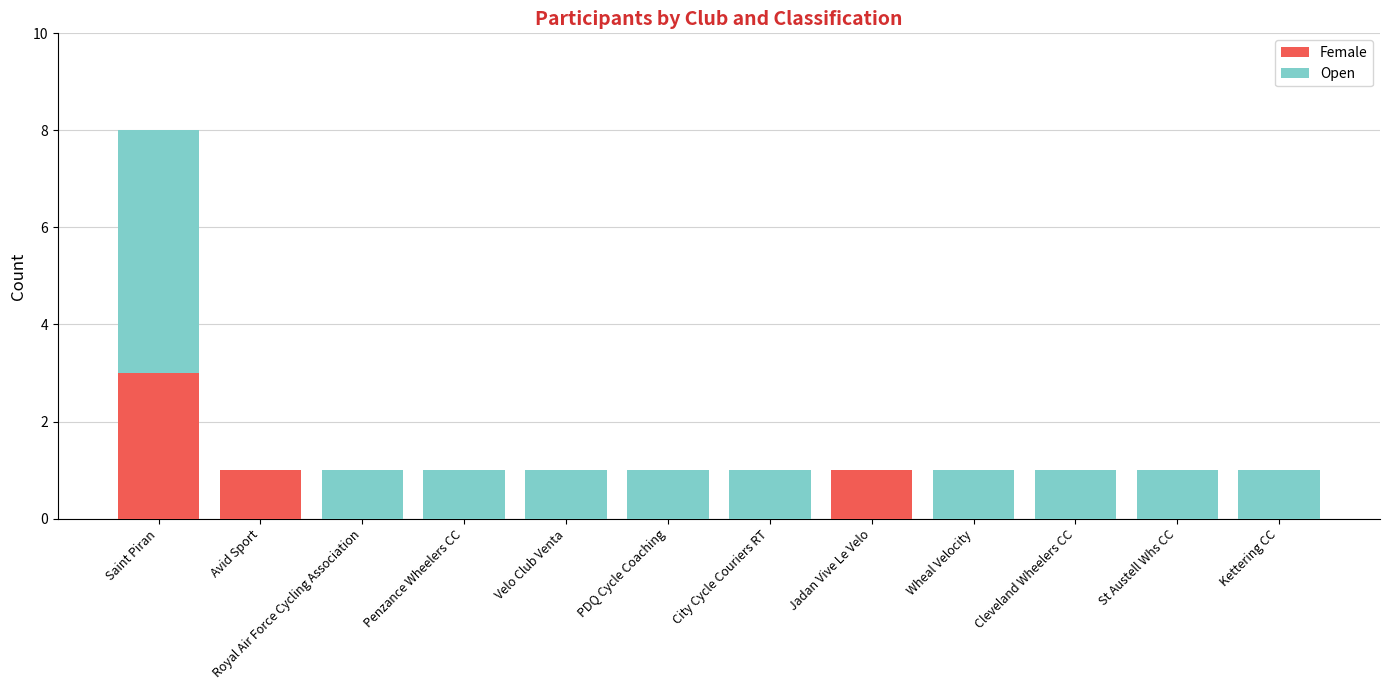

At which category is the sum across all series the highest?

Saint Piran